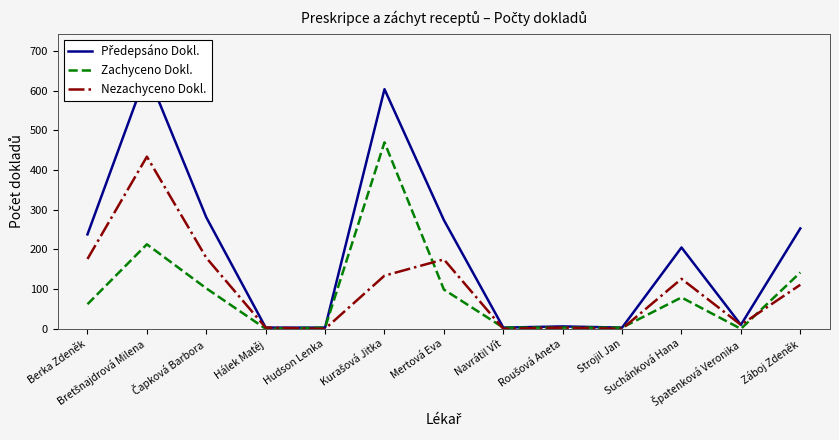

How many intersections are there between Zachyceno Dokl. and Nezachyceno Dokl.?

5